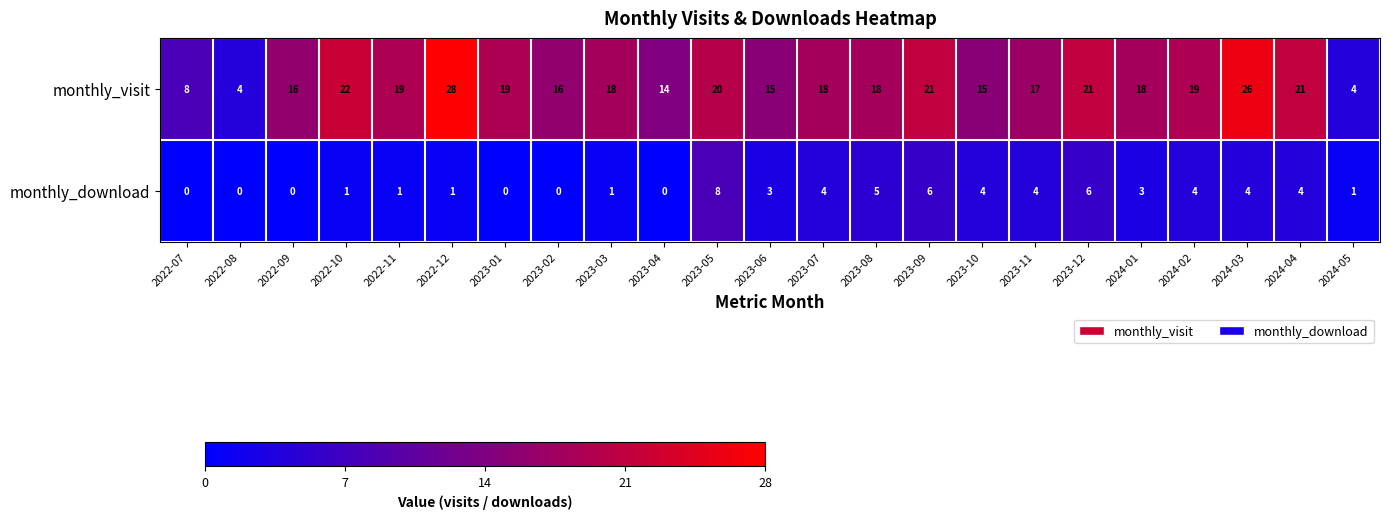

At 2023-07, list the series in order from smallest to largest.

monthly_download, monthly_visit